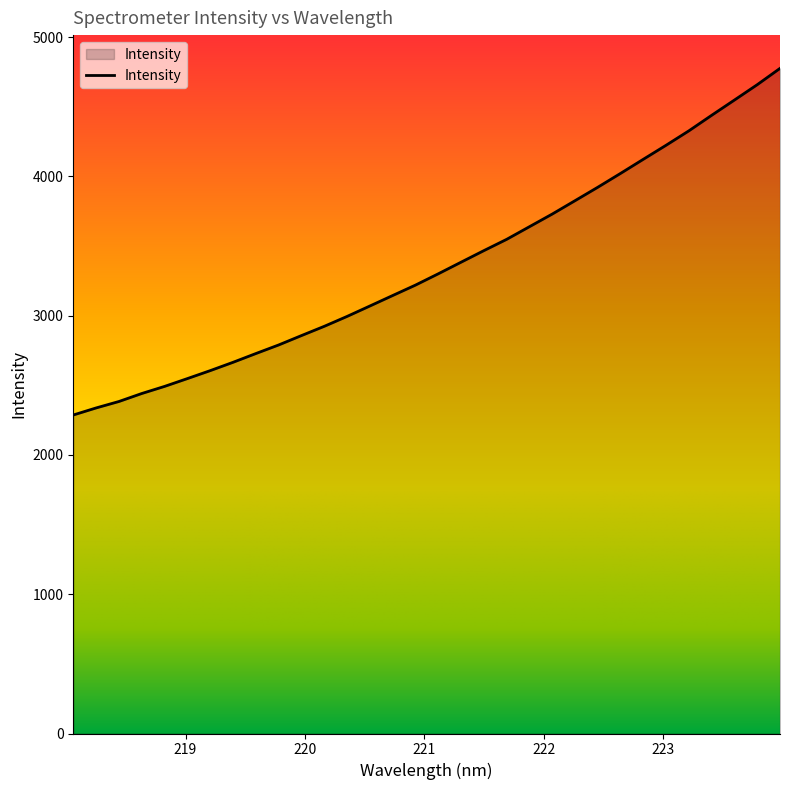

What is the maximum value shown in the chart?

4775.0